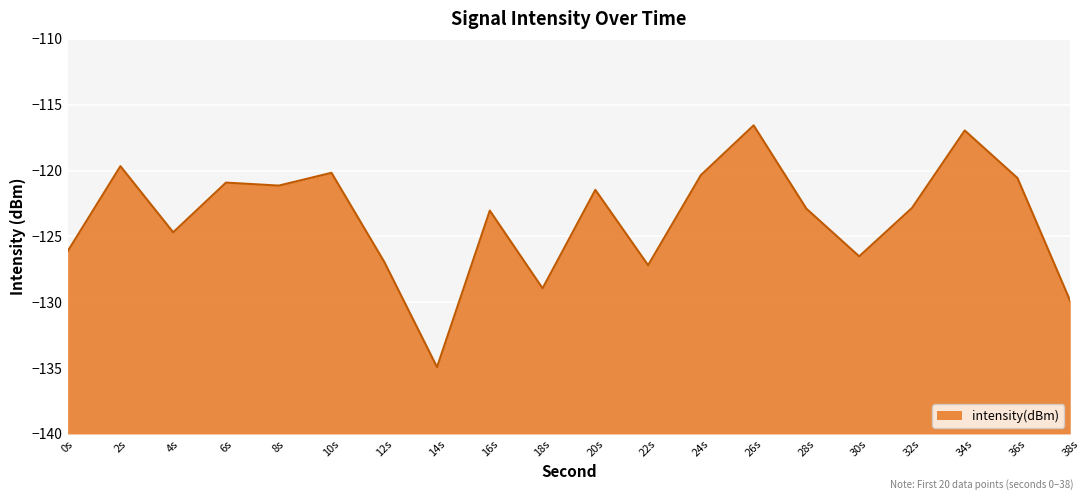

The value at 20s is -72.4. True or false?

False